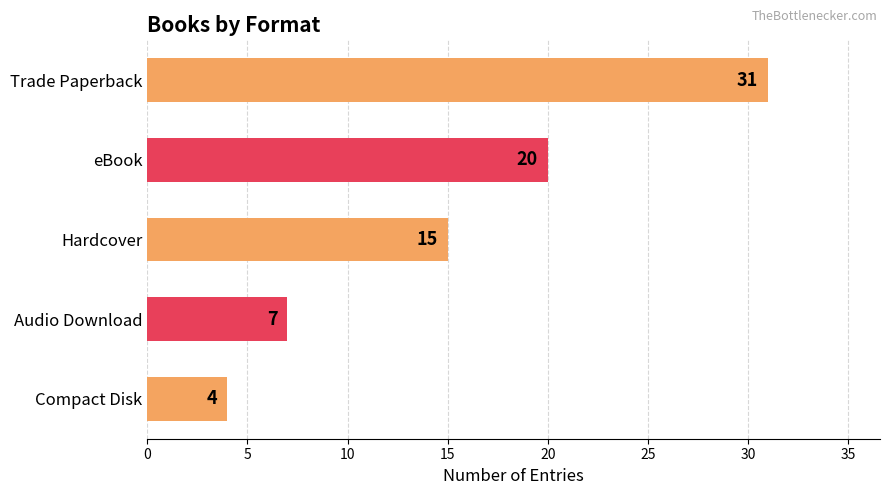

What value does the data have at Audio Download, to the nearest 5?

5